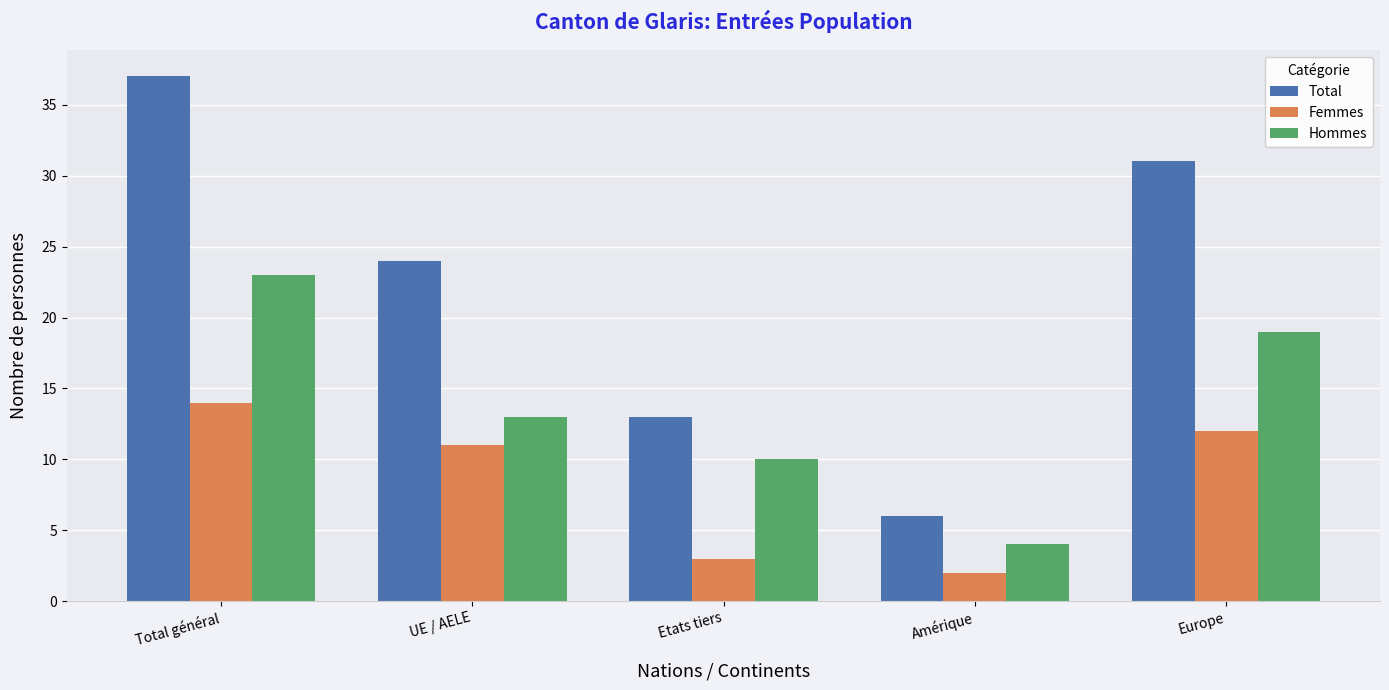

What is the average value of the Femmes series?

8